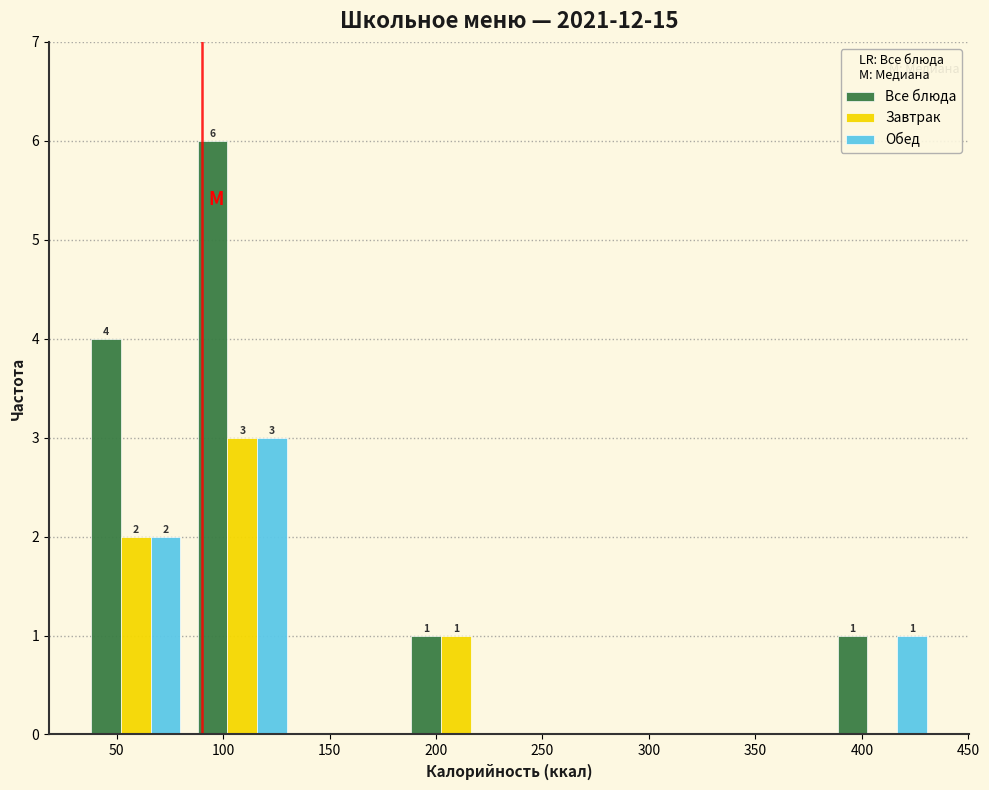

In the Все блюда series, which range on the x-axis has the tallest bar?

85 to 135